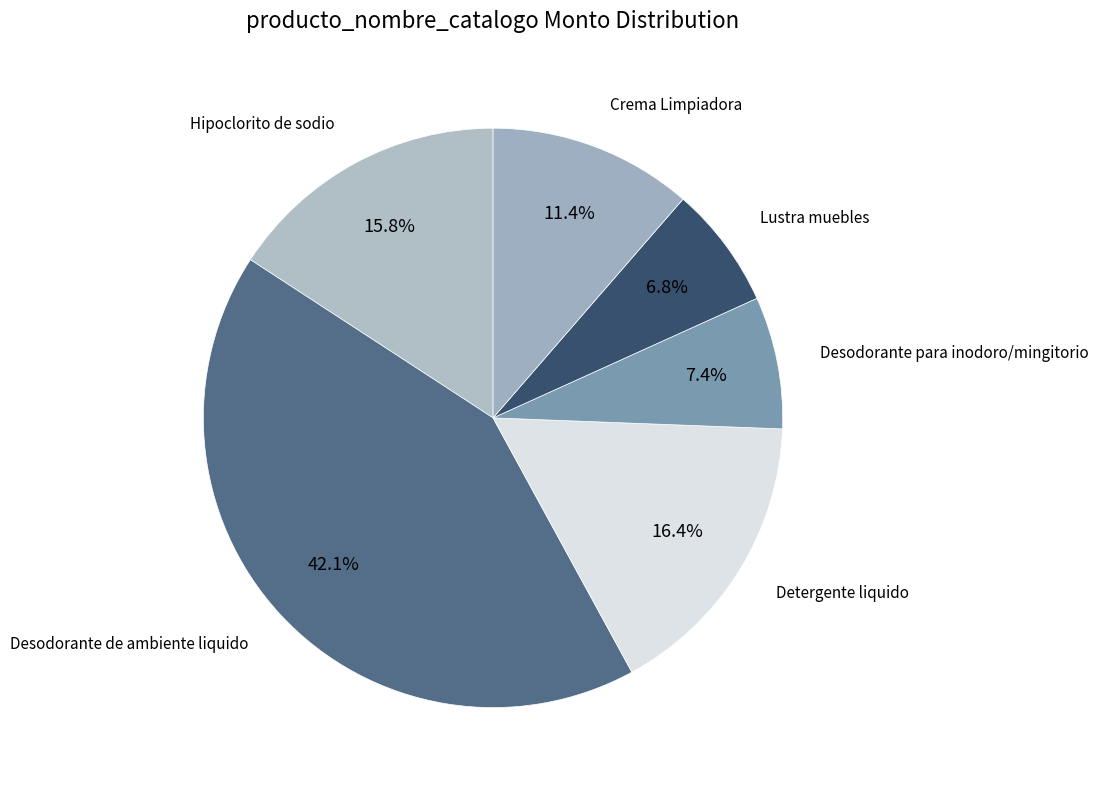

How many segments does this pie chart have?

6